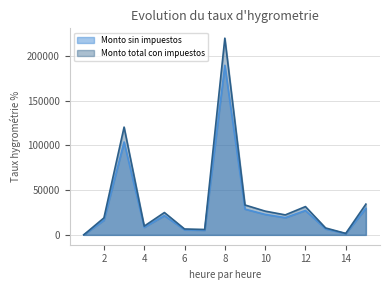

Which series has the largest range (max minus min)?

Monto total con impuestos